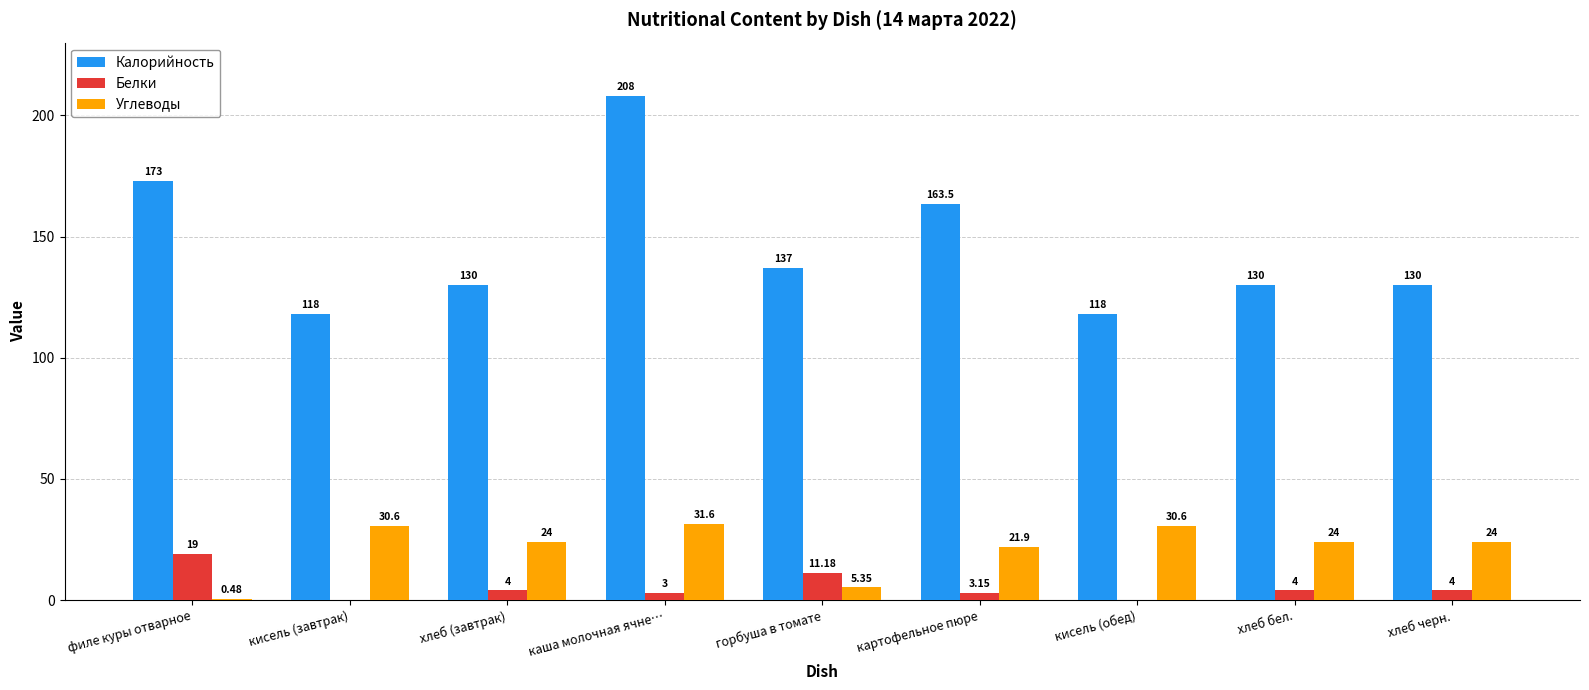

Between картофельное пюре and хлеб бел., which series saw the biggest shift?

Калорийность